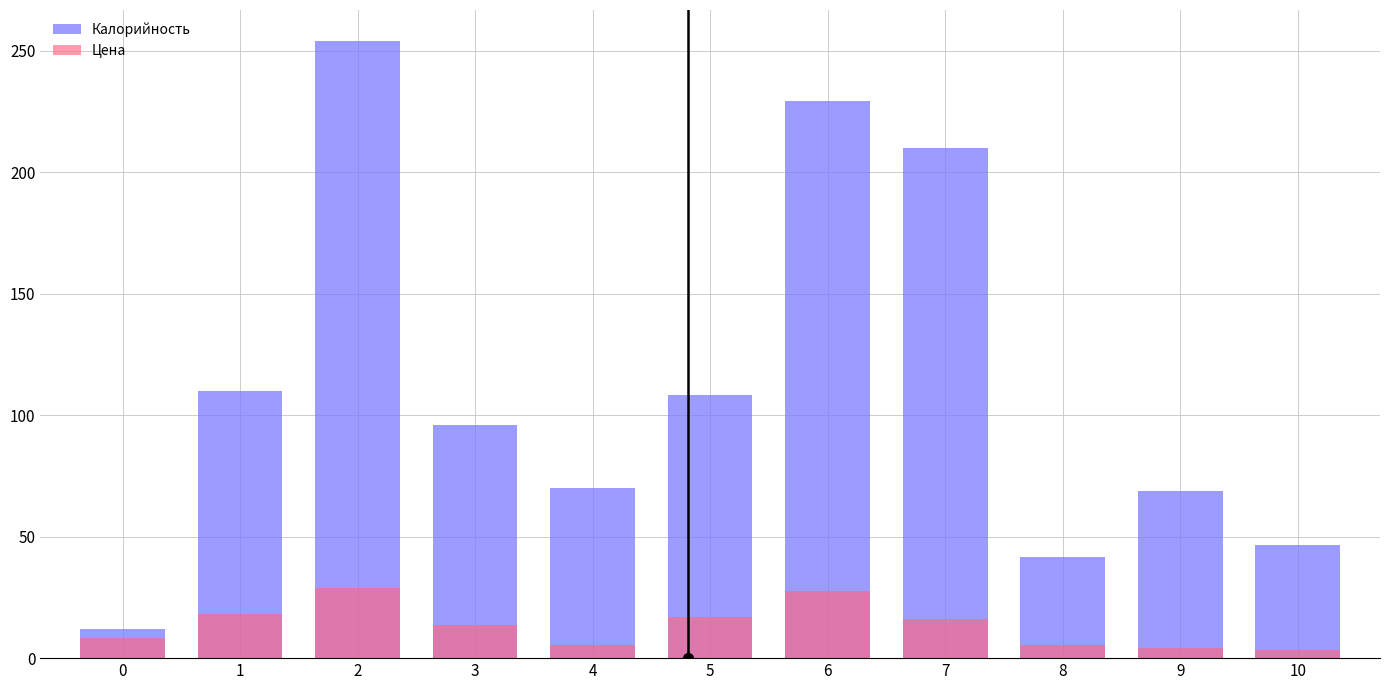

Reading left to right, extract all data points from this chart.

Калорийность: 12.0	109.7	254.0	96.0	70.1	108.3	229.3	210.1	41.6	69.0	46.8
Цена: 8.3	18.0	29.0	13.5	5.3	17.1	27.8	16.0	5.5	4.2	3.5